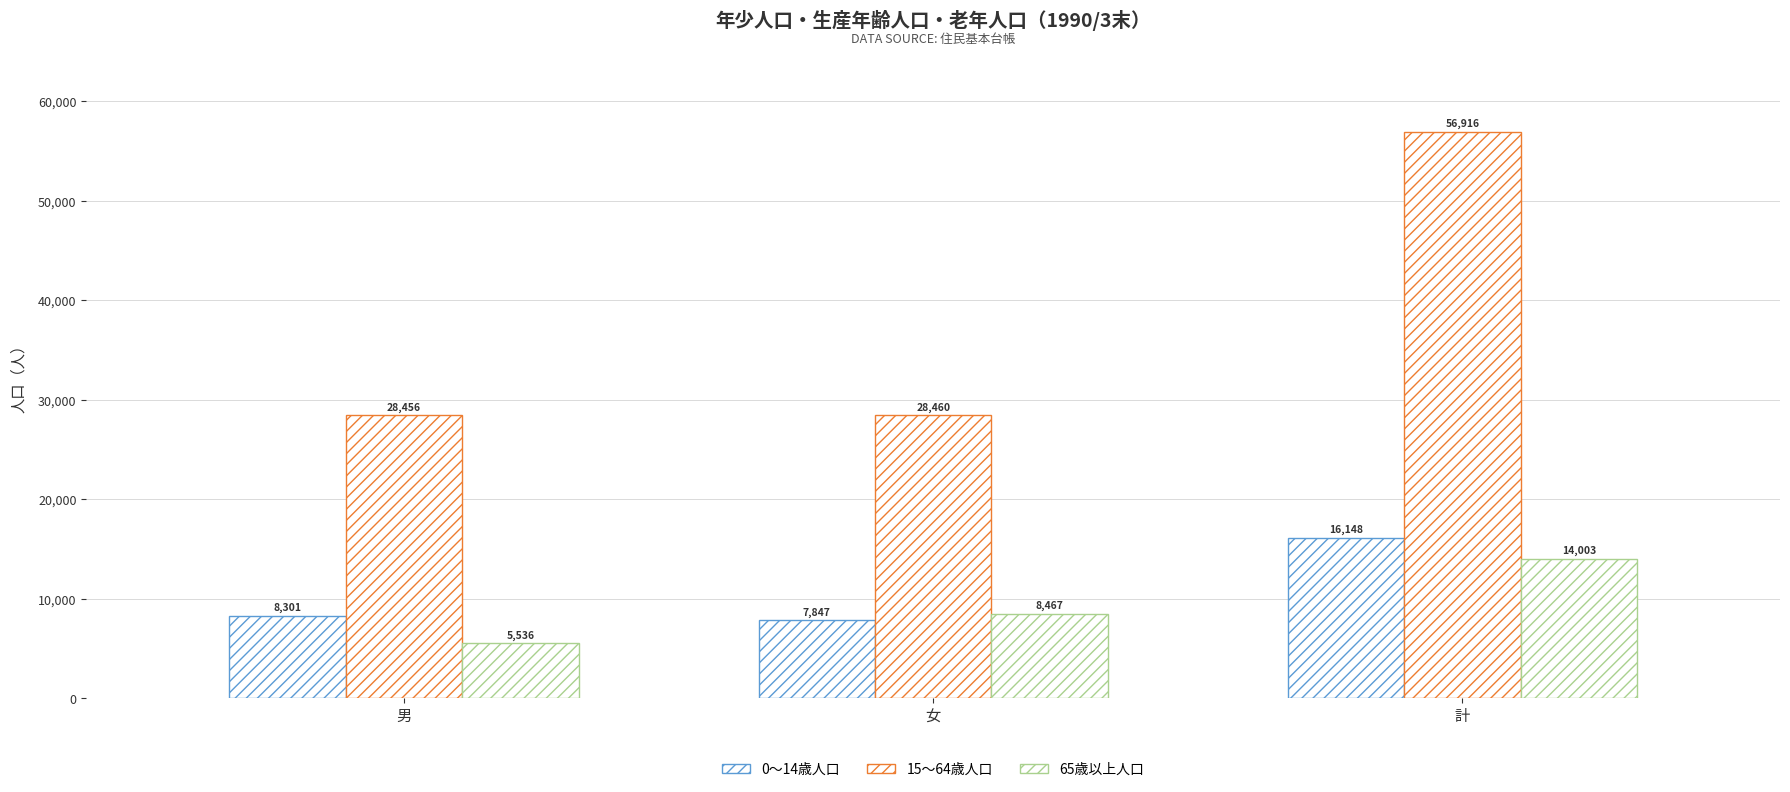

Reading left to right, what are all the values shown in this chart?

0～14歳人口: 男=8301	女=7847	計=16148
15～64歳人口: 男=28456	女=28460	計=56916
65歳以上人口: 男=5536	女=8467	計=14003